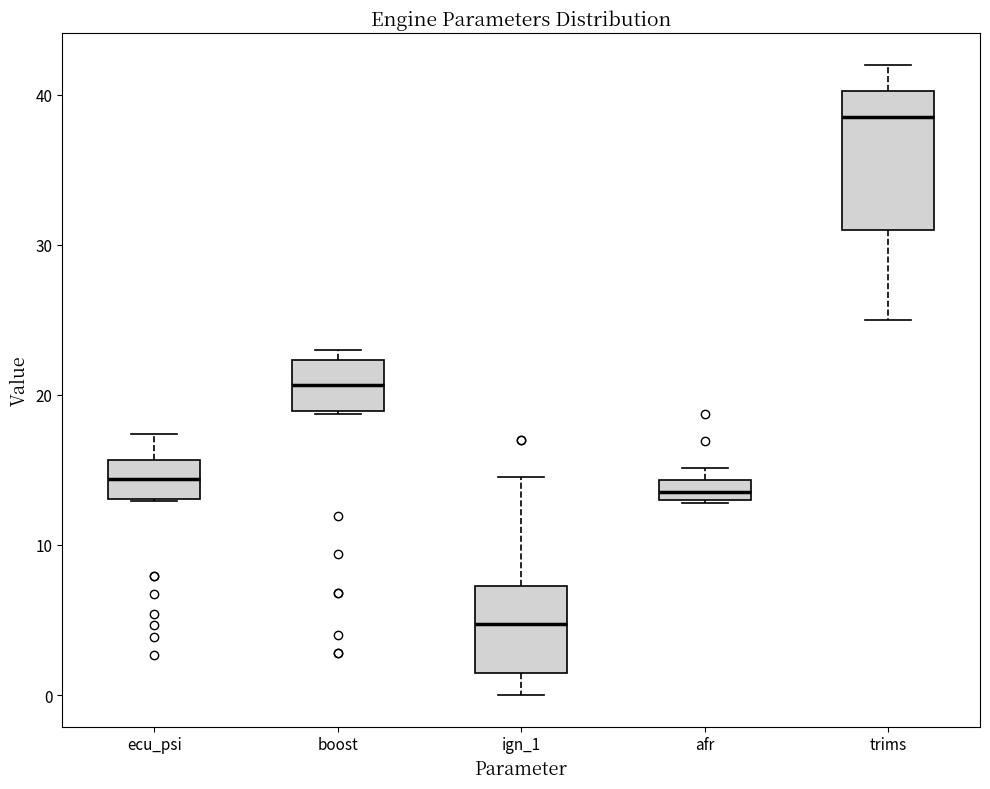

Which box's median line is the highest?

trims